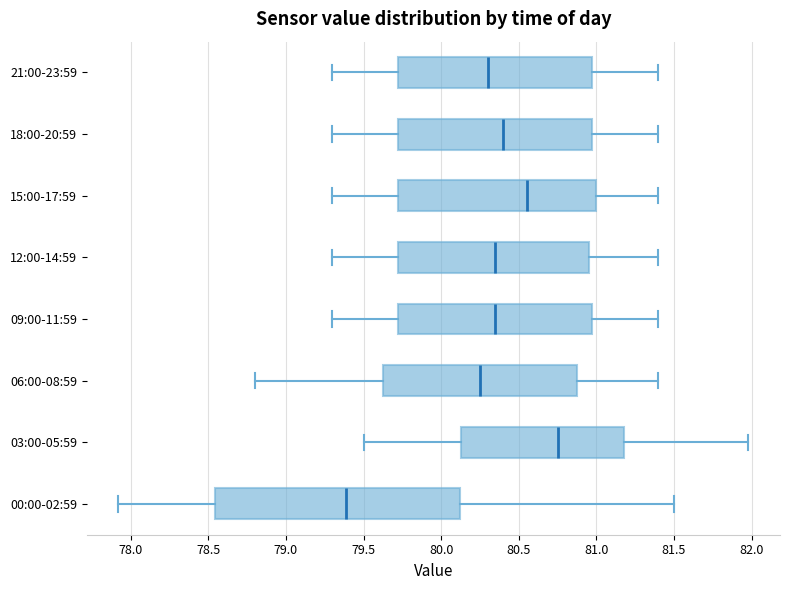

Where is the right edge of the box for 15:00-17:59 on the x-axis? The values are not printed on the chart, so give them approximately, as read against the axis.

81.00